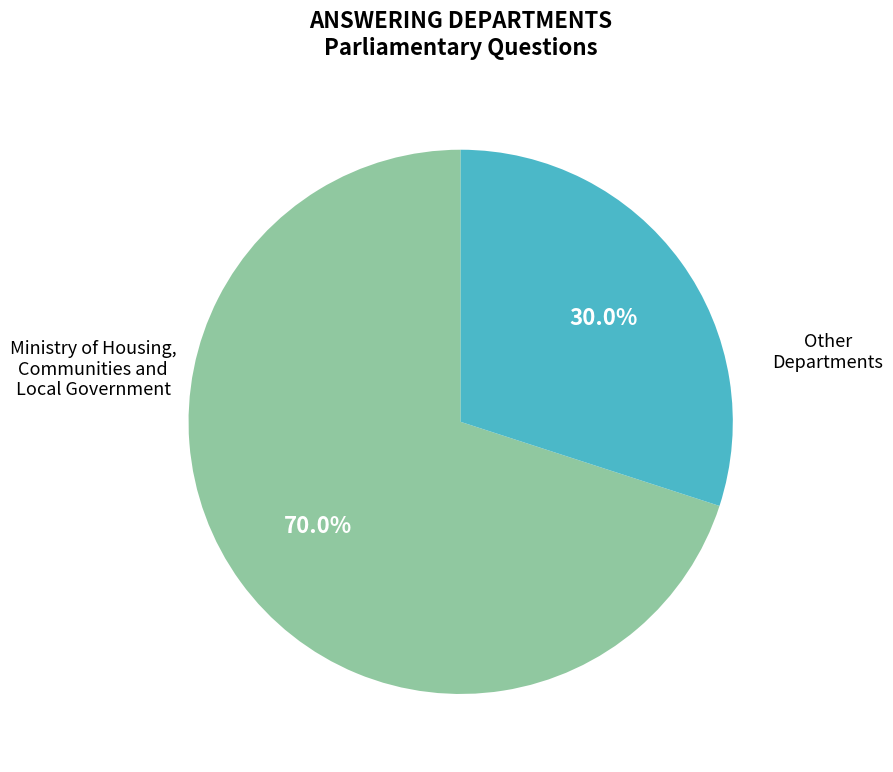

Is there any slice that represents more than half of the pie?

Yes